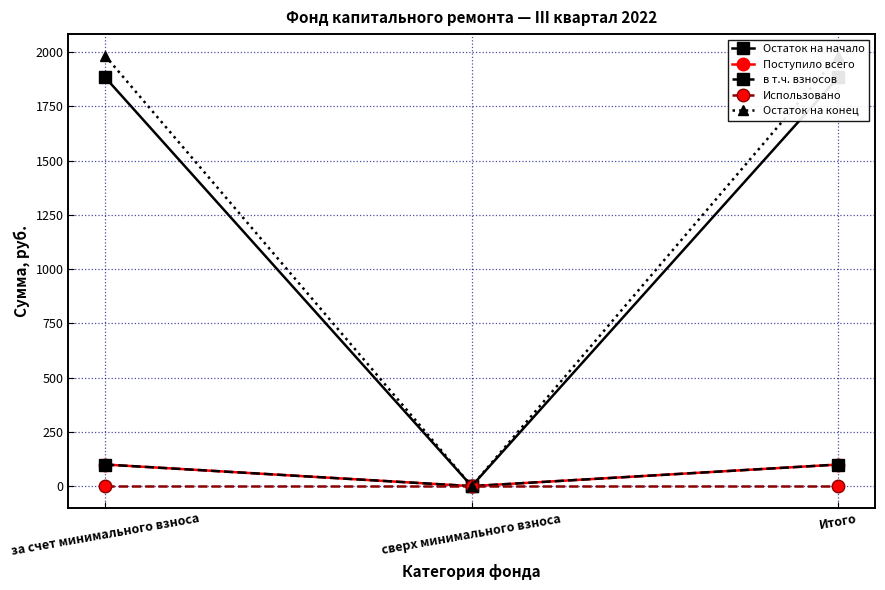

Which series has the largest total across all categories?

Остаток на конец